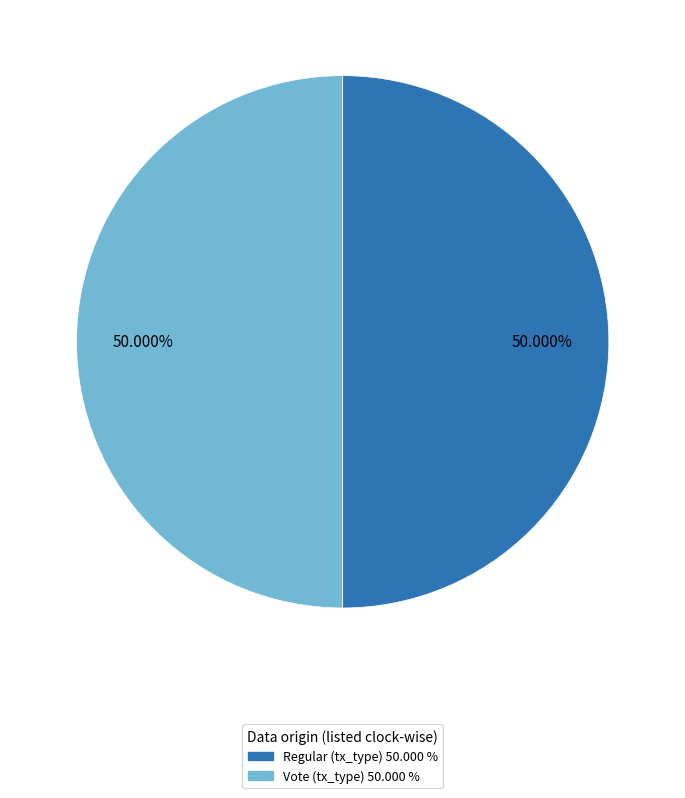

What percentage do Regular and Vote together represent?

100.0%